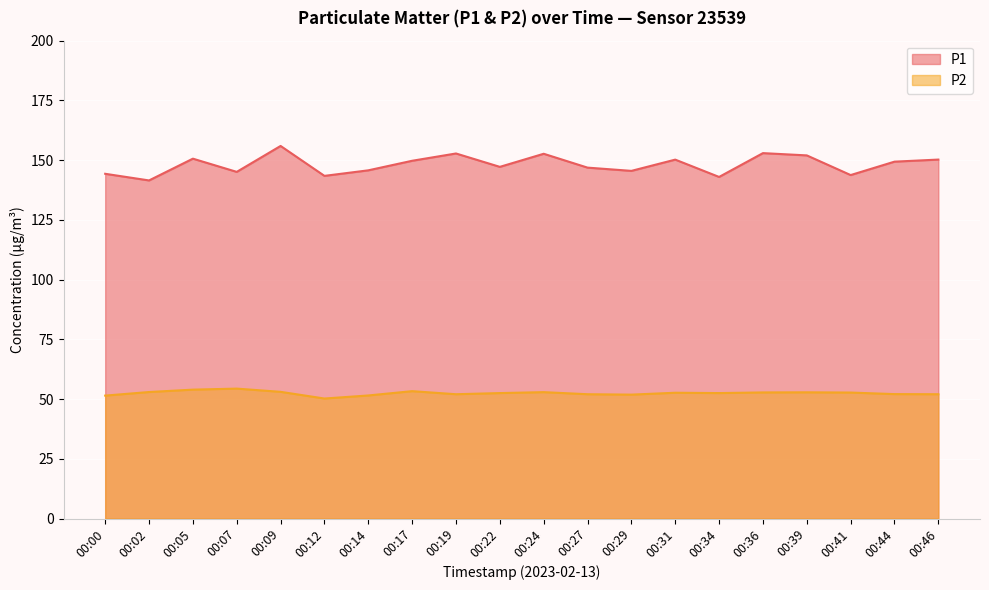

At which category does P1 reach its first local valley?

00:02